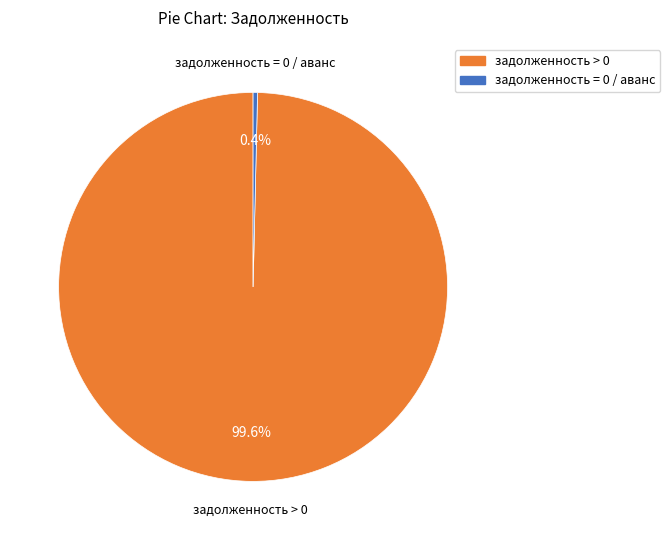

Count the number of slices in the pie.

2